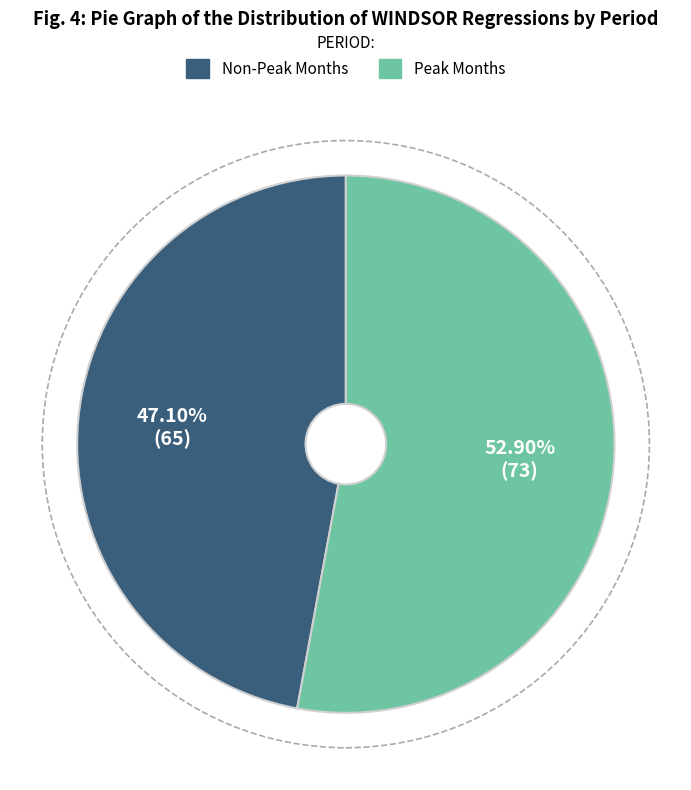

How many slices are in this pie chart?

2